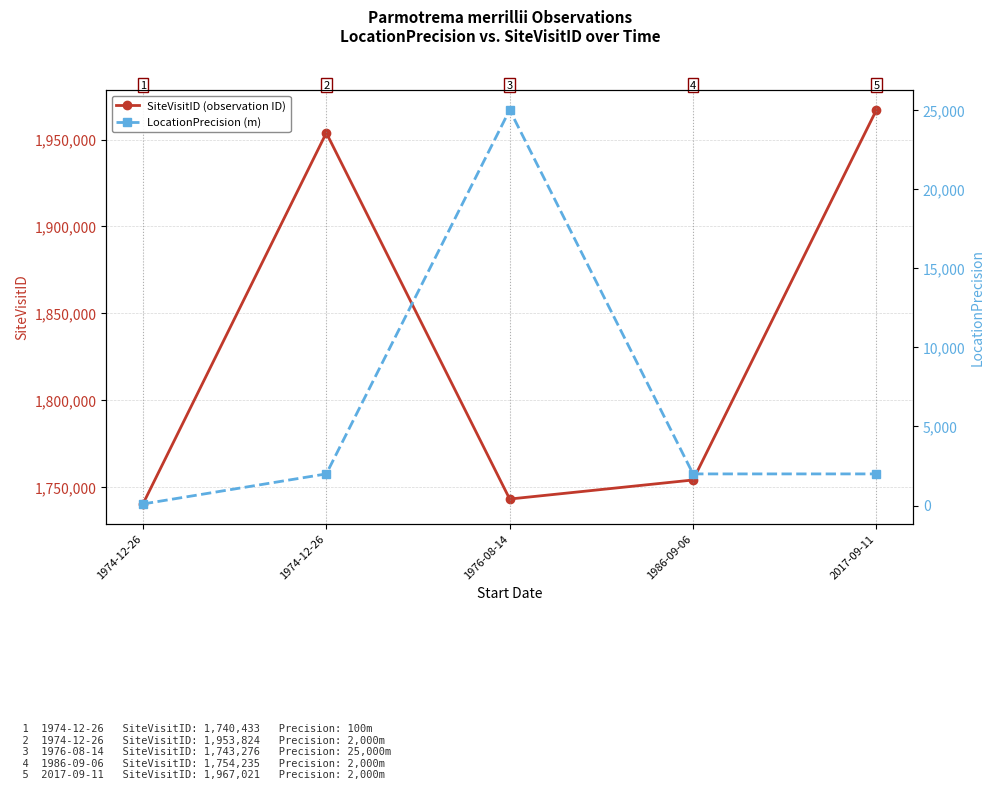

Which series changed the most between 1976-08-14 and 1986-09-06?

LocationPrecision (m)